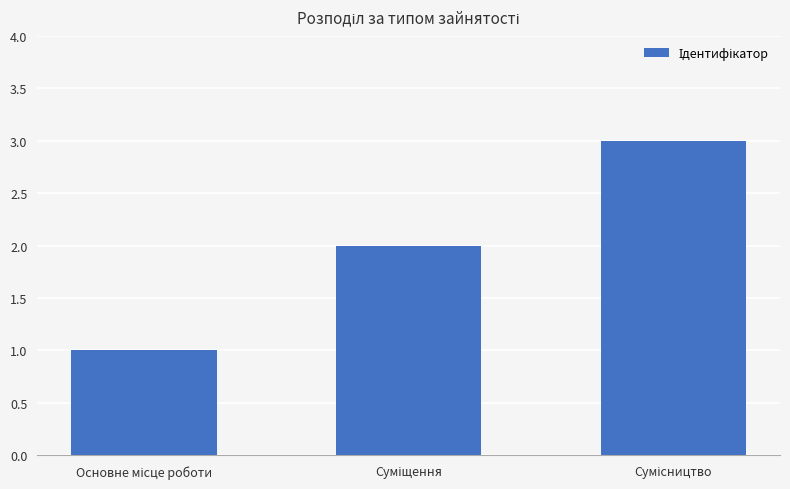

What is the sum of all values?

6